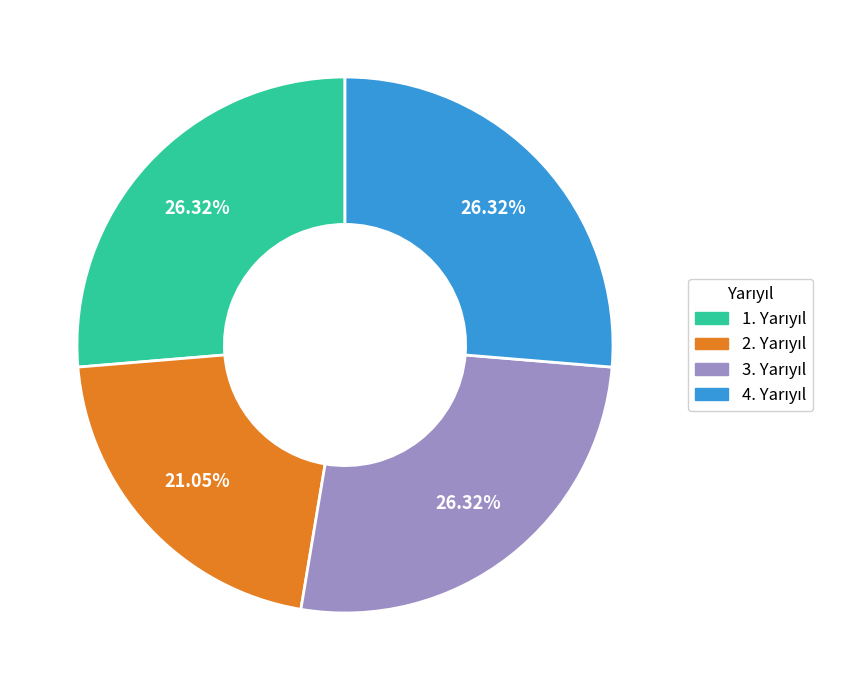

Is there any slice that represents more than half of the pie?

No